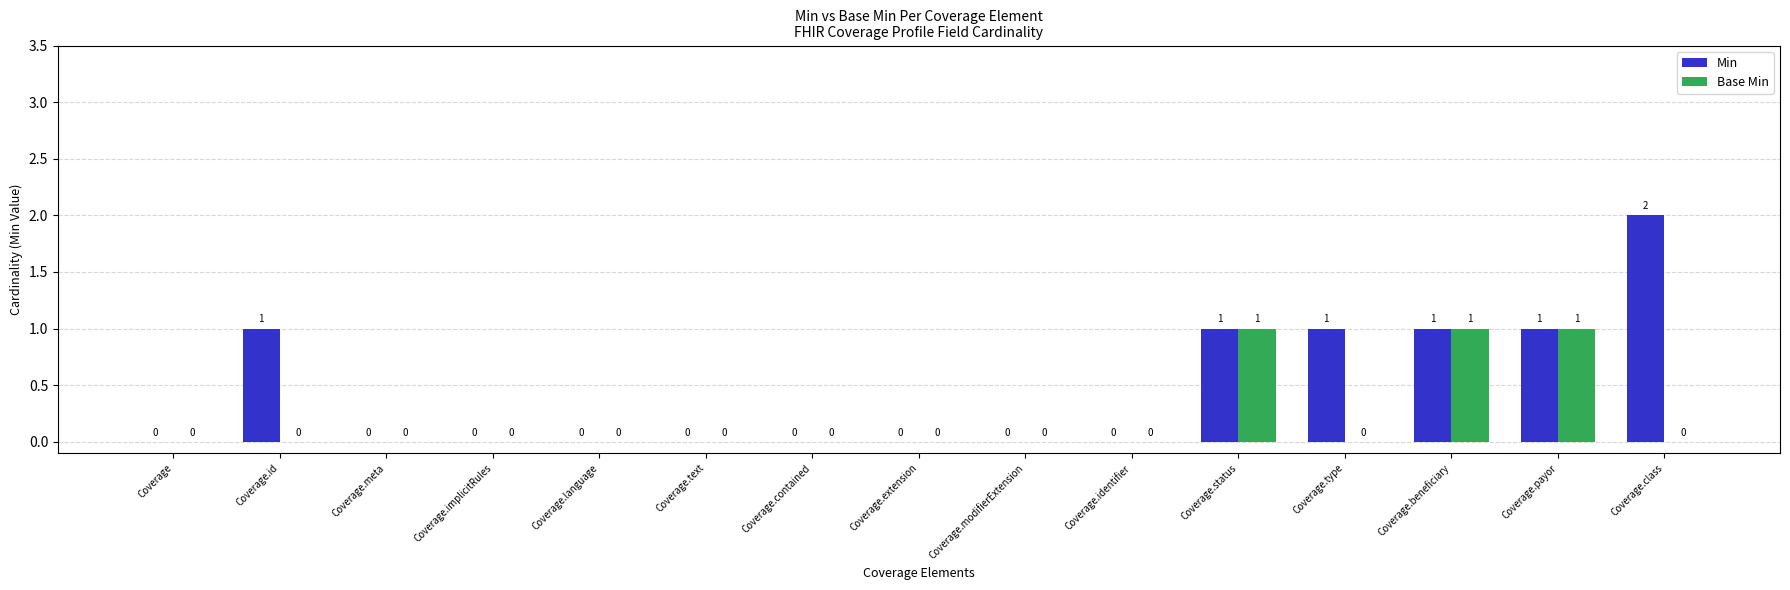

Which category has the highest value in the Min series?

Coverage.class